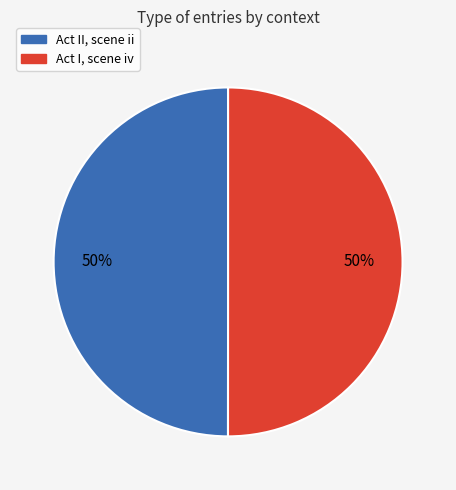

Approximately how many times larger is the value at Act II, scene ii compared to Act I, scene iv?

1.0